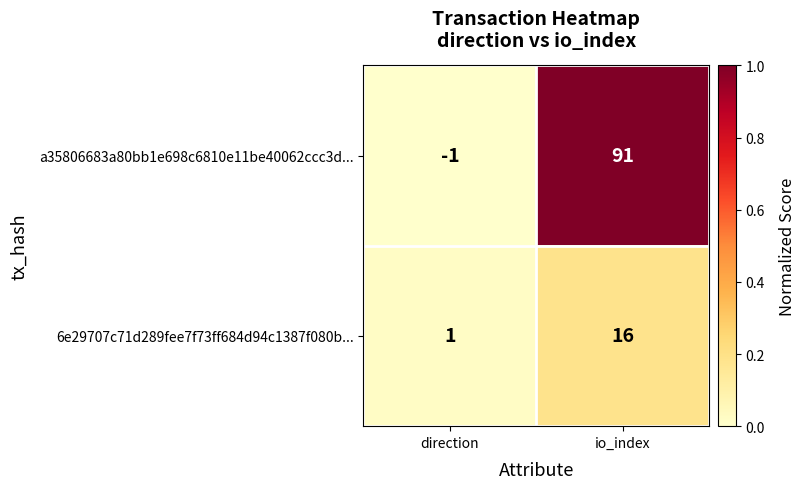

Reading left to right, transcribe all the data shown in this chart.

a35806683a80bb1e698c6810e11be40062ccc3d...: -1	91
6e29707c71d289fee7f73ff684d94c1387f080b...: 1	16